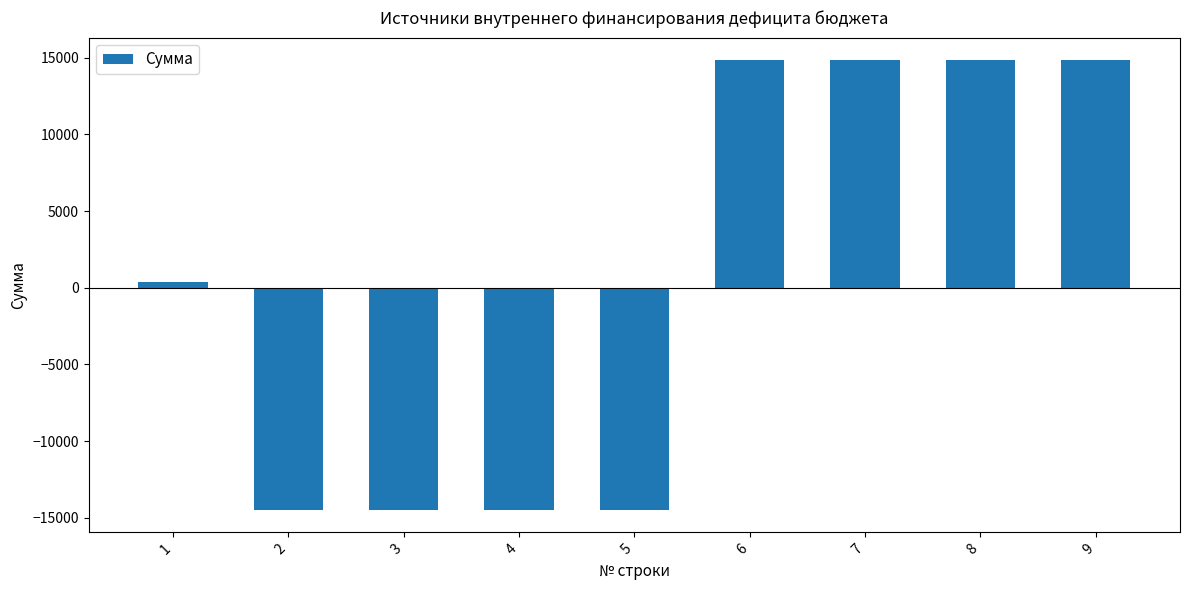

What is the maximum value shown in the chart?

14845.1